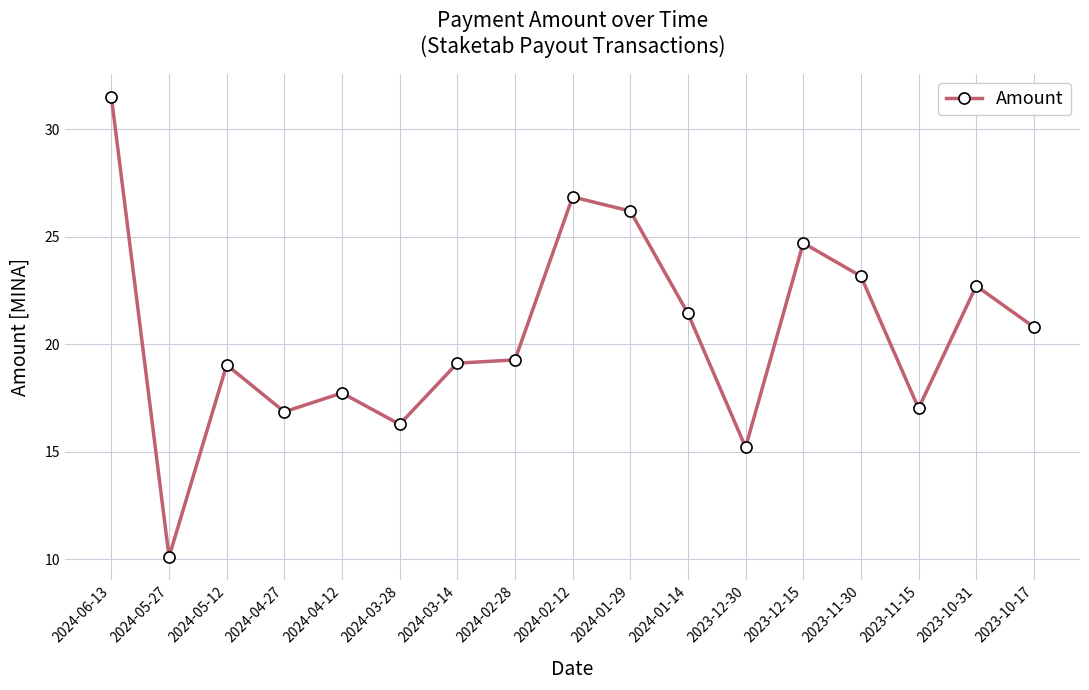

What is the difference between the values at 2024-02-12 and 2023-11-15?

9.8